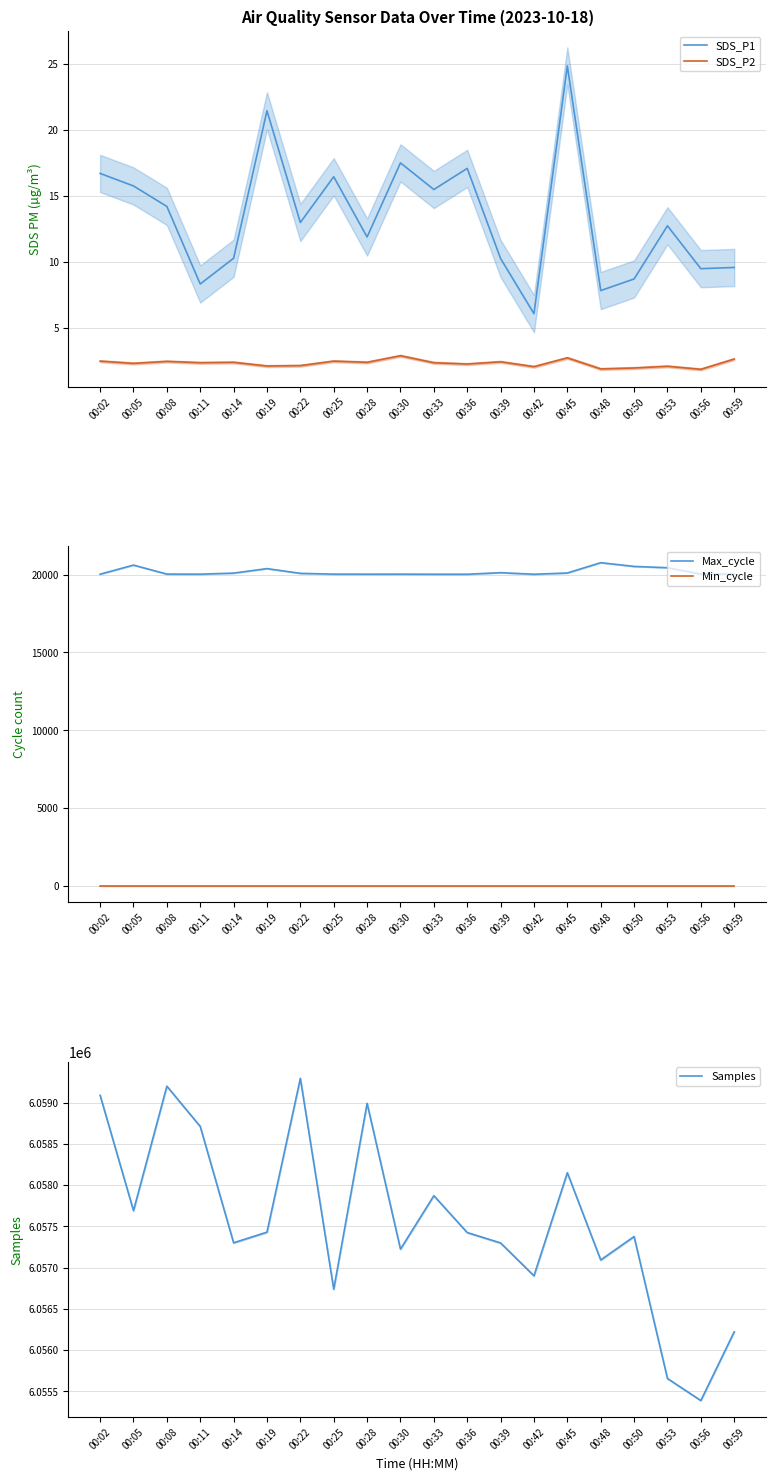

Where does the SDS_P2 series first go above 2?

00:02